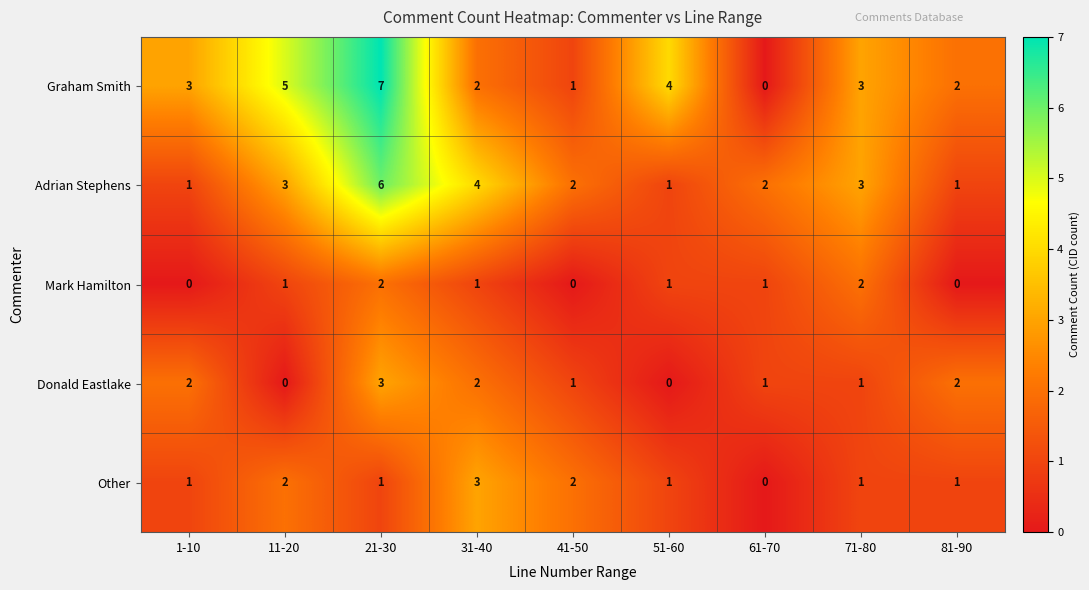

At 21-30, list the series in order from largest to smallest.

Graham Smith, Adrian Stephens, Donald Eastlake, Mark Hamilton, Other